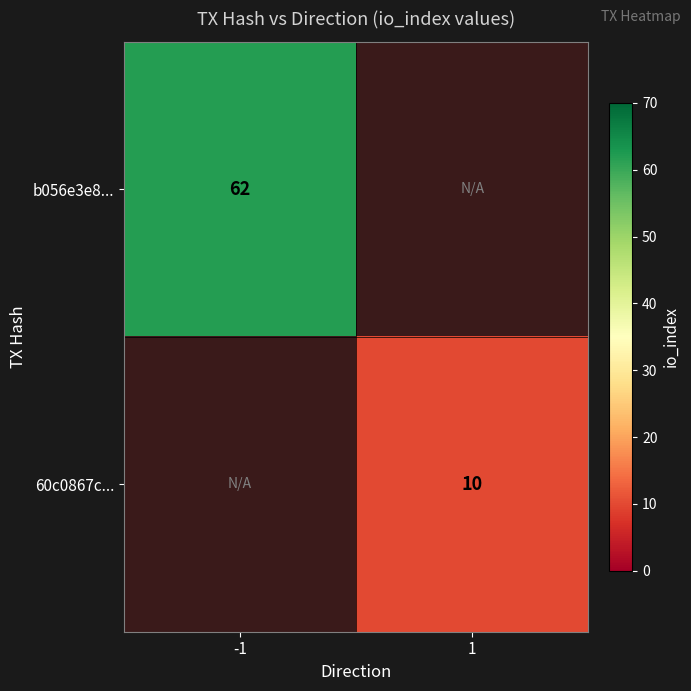

Is the value of b056e3e8... at -1 greater than the value of 60c0867c... at 1?

Yes